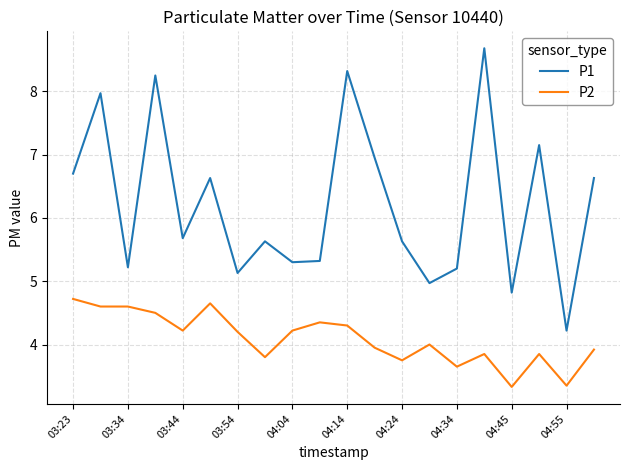

Which series has the largest total across all categories?

P1